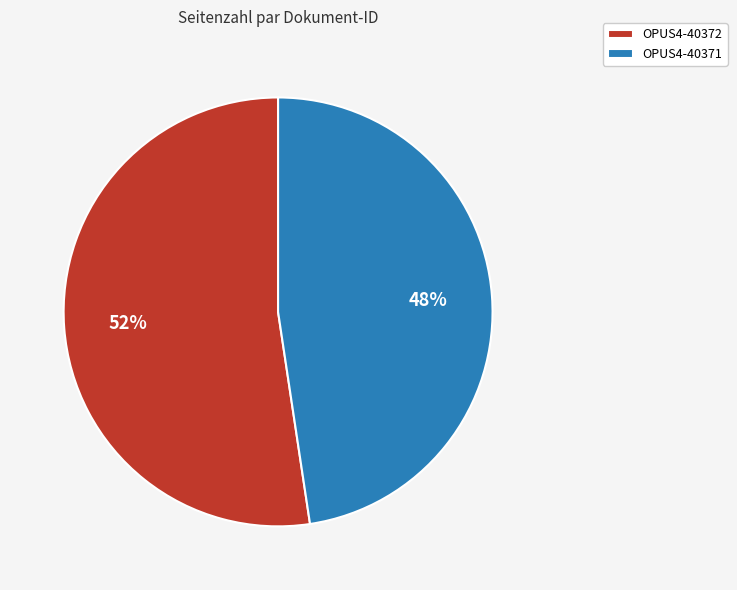

Is the sum of OPUS4-40372 and OPUS4-40371 greater than half?

Yes